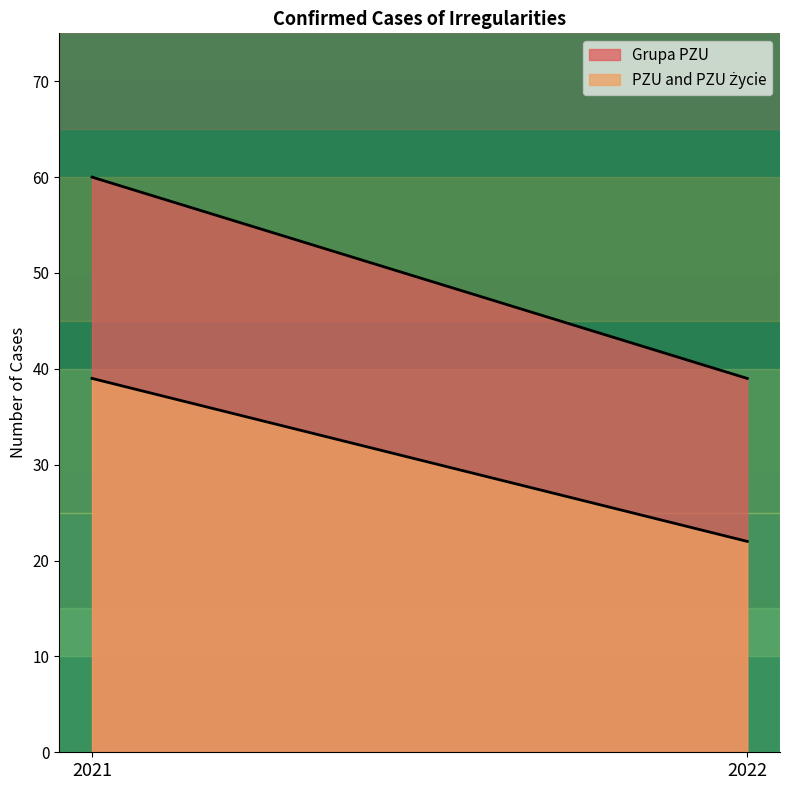

The value of PZU and PZU Życie at 2021 is 39. True or false?

True